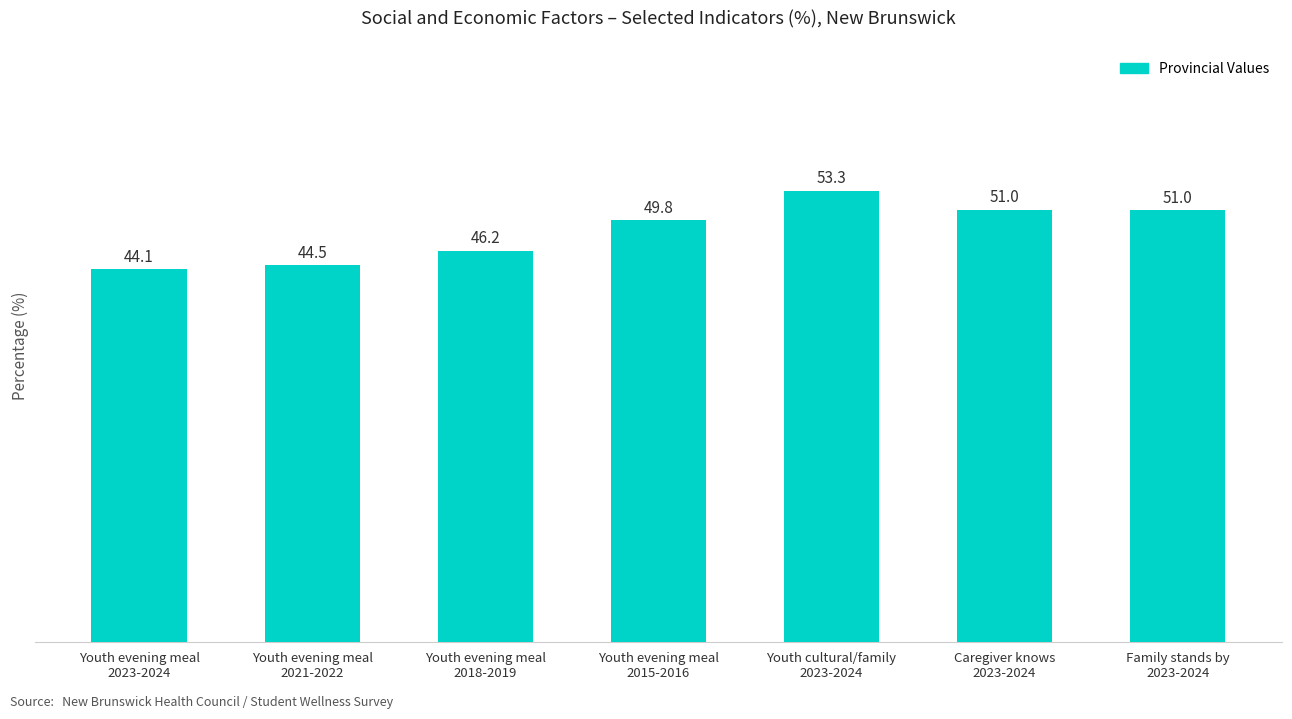

What is the greatest value displayed?

53.3